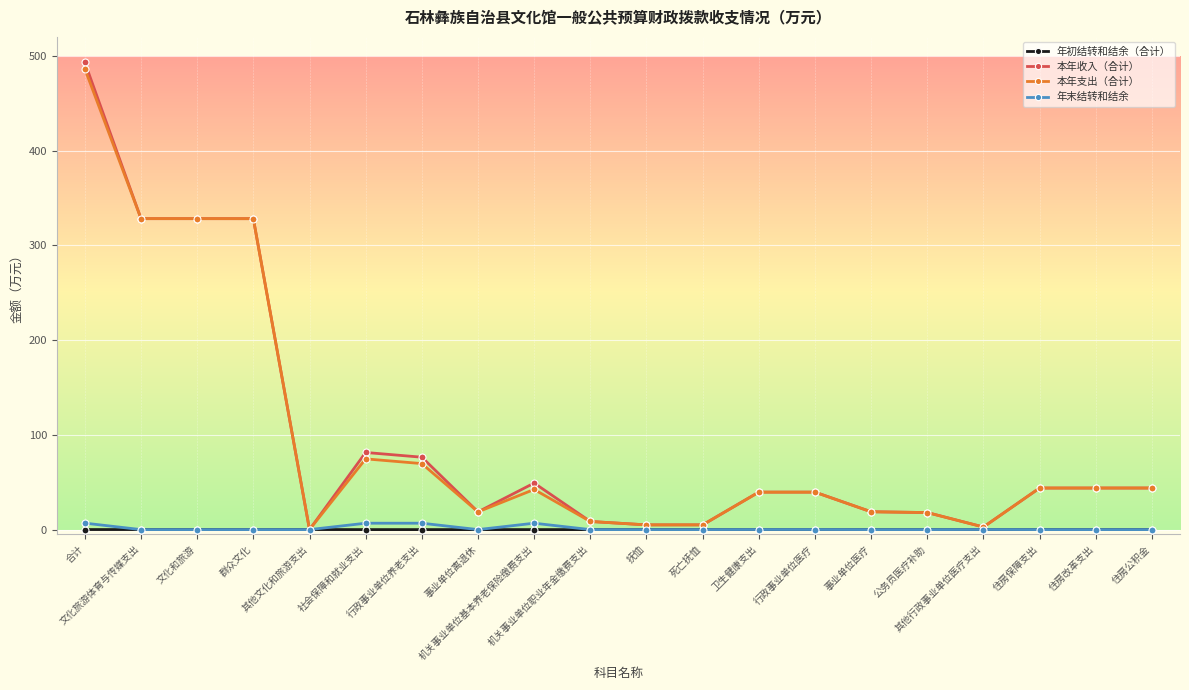

What is the maximum value shown in the chart?

493.0